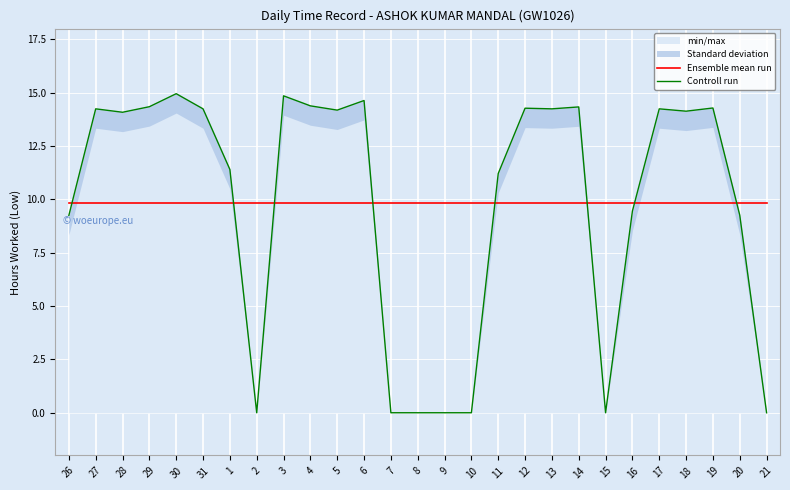

What is the label of the 25th point from the right?

28